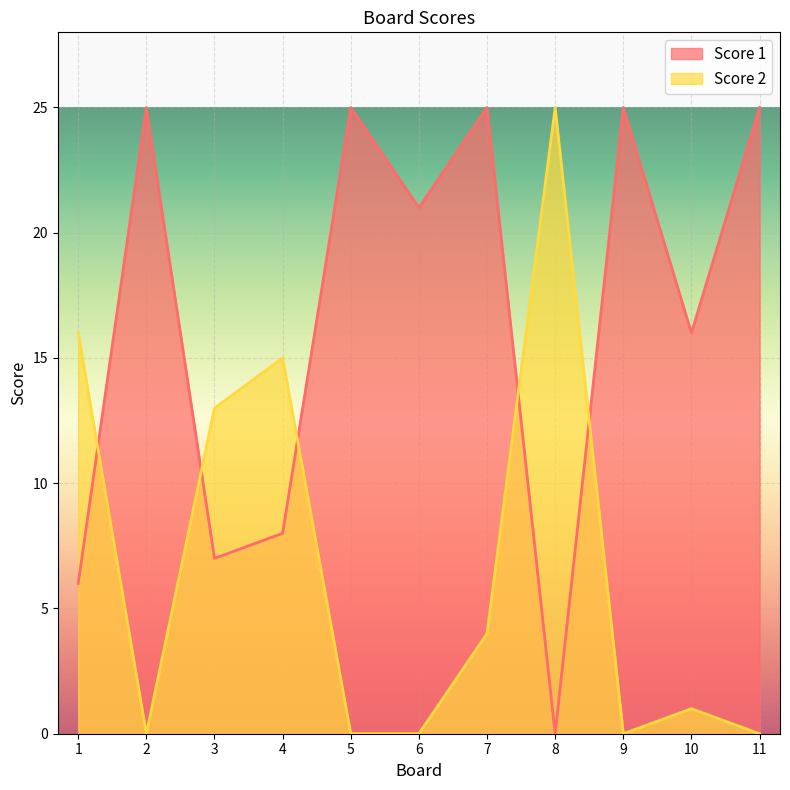

At which label does Score 1 first exceed 21?

2